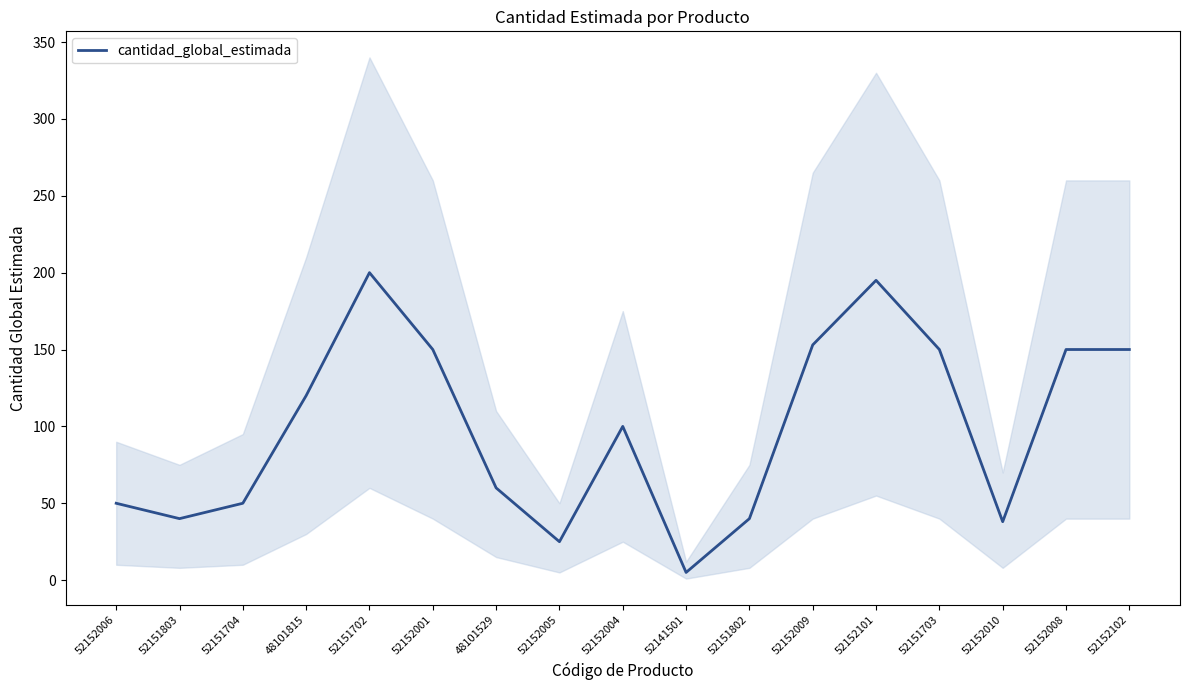

At which label does the data first exceed 100?

48101815